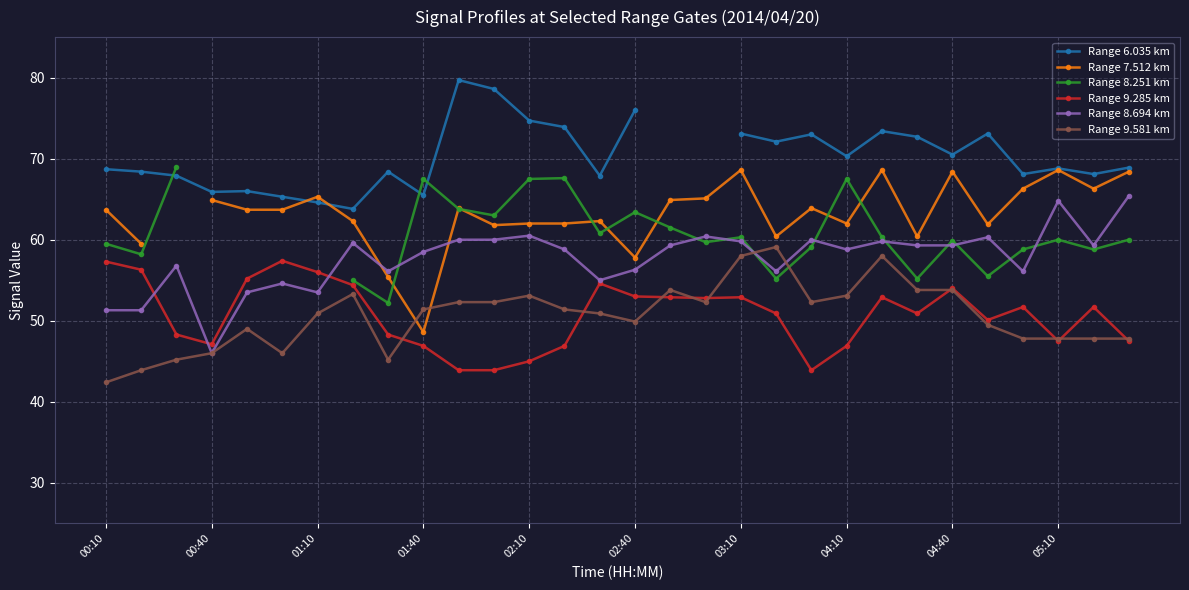

At which category does the chart reach its peak across all series?

10